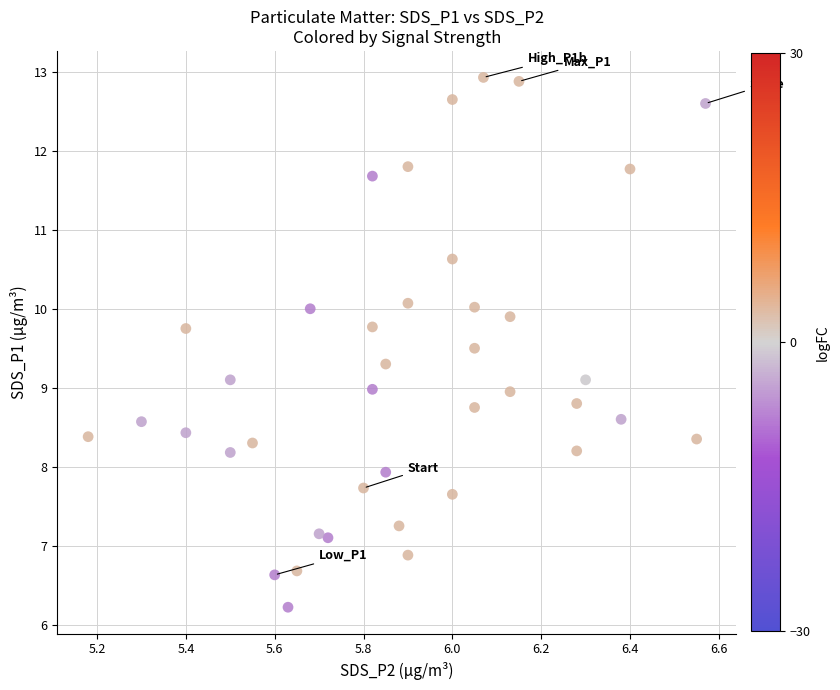

What is the range of X values (max minus min)?

1.4